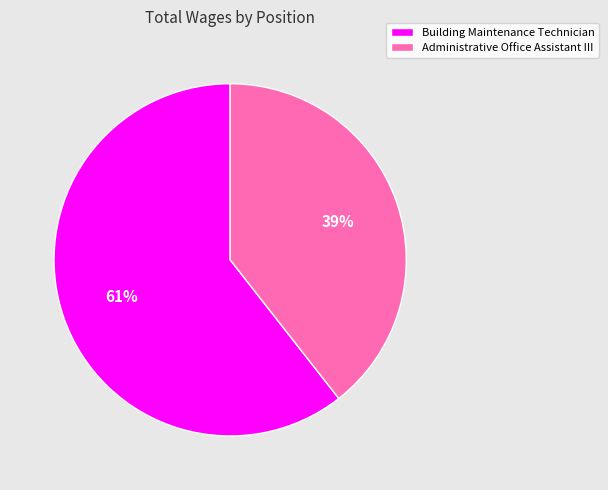

What is the smallest slice in the pie chart?

Administrative Office Assistant III